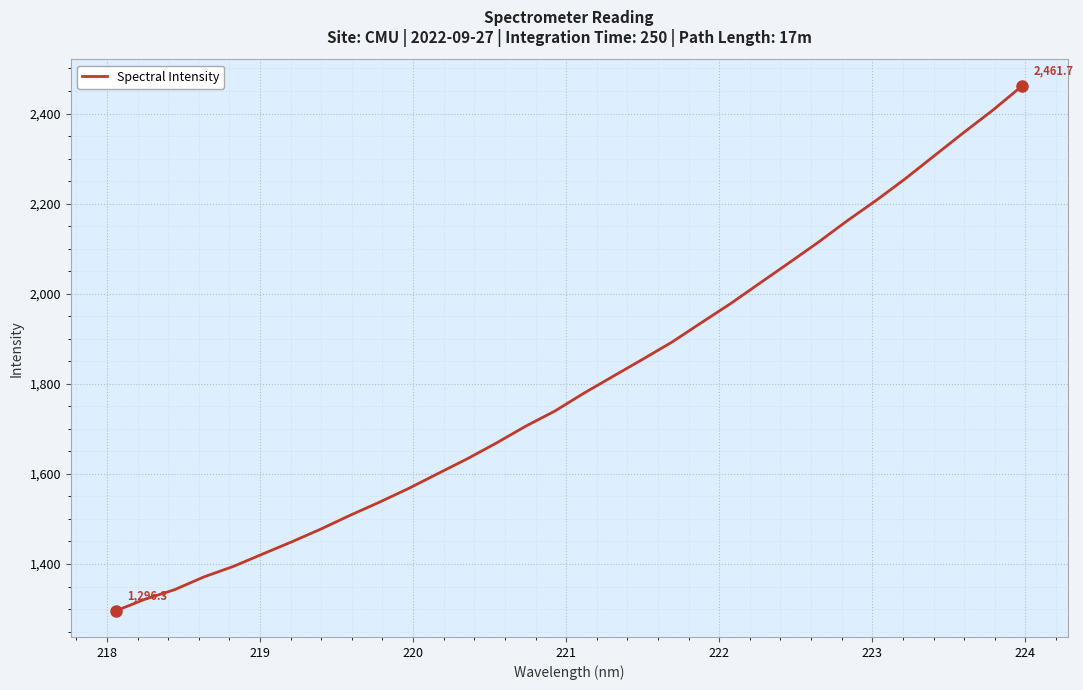

What is the smallest value displayed?

1296.3